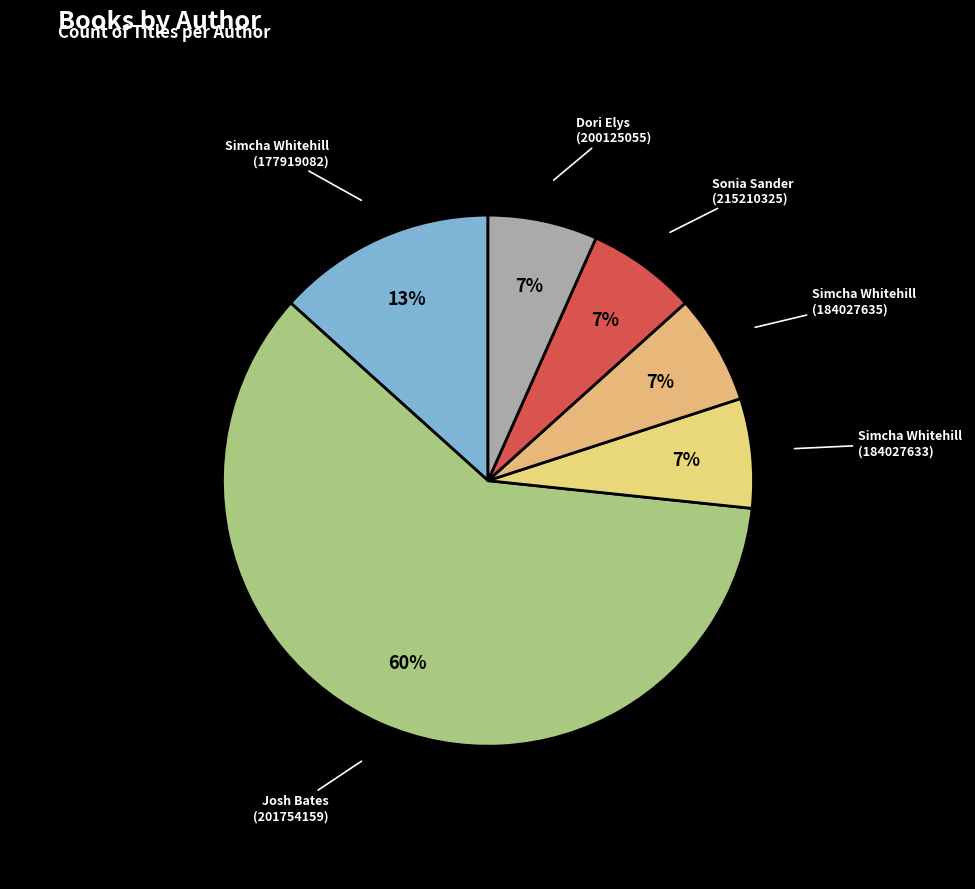

The Dori Elys (200125055) slice represents 7% of the pie. True or false?

True